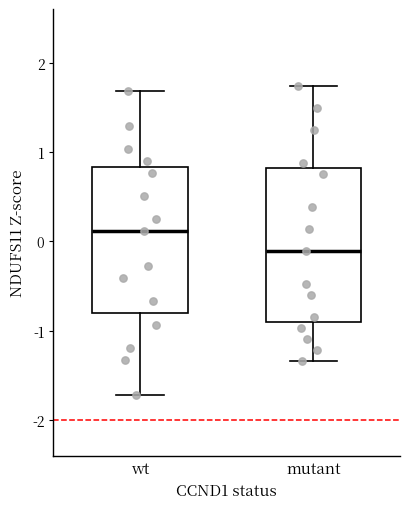

Reading left to right, read every box against the y-axis: the position of its median line, the range the box covers, and the ends of its whiskers. The values are not printed on the chart, so give them approximately, as read against the axis.

wt: median 0.1, box -0.8 to 0.8, whiskers -1.7 to 1.7
mutant: median -0.1, box -0.9 to 0.8, whiskers -1.3 to 1.7